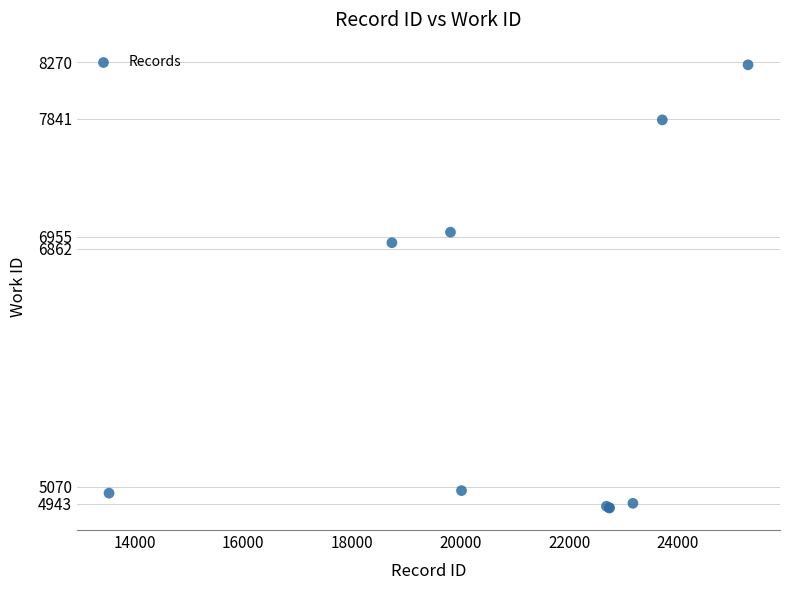

What Y value in the scatter plot is closest to 6580?

6909.0